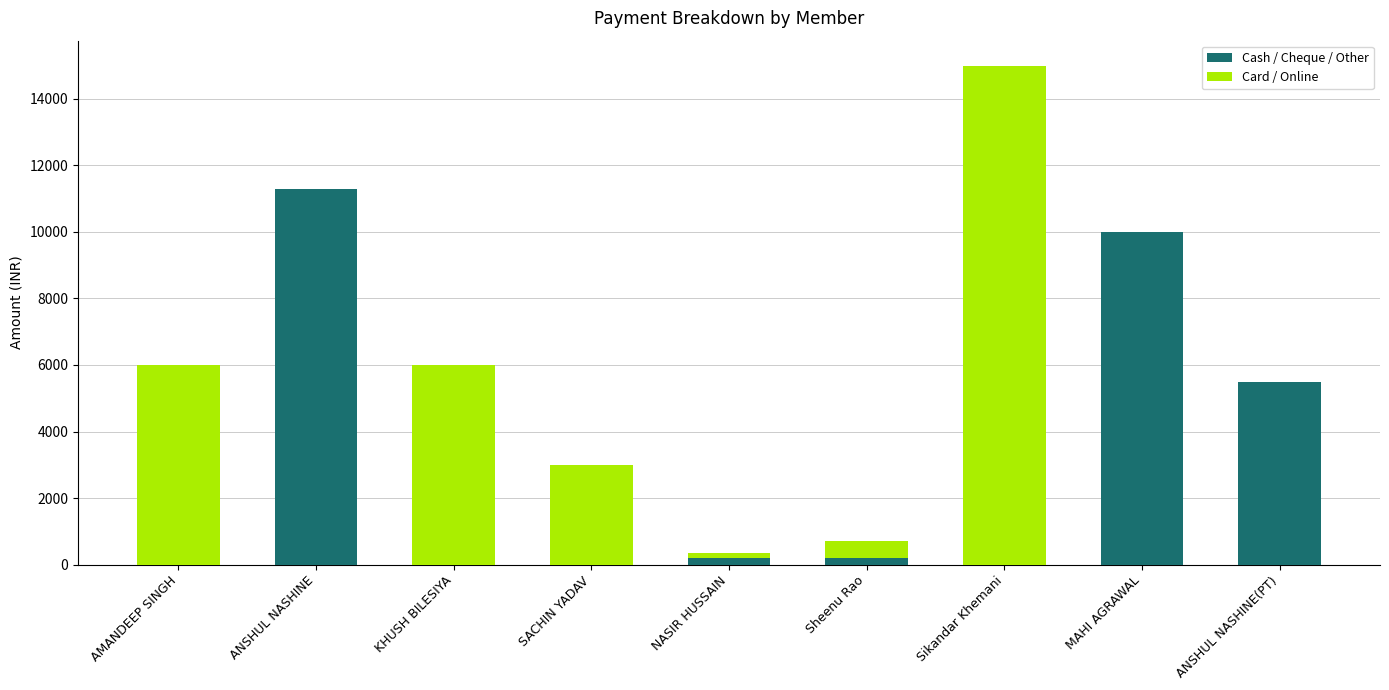

True or false: Cash / Cheque / Other has a value of -6451 at KHUSH BILESIYA.

False